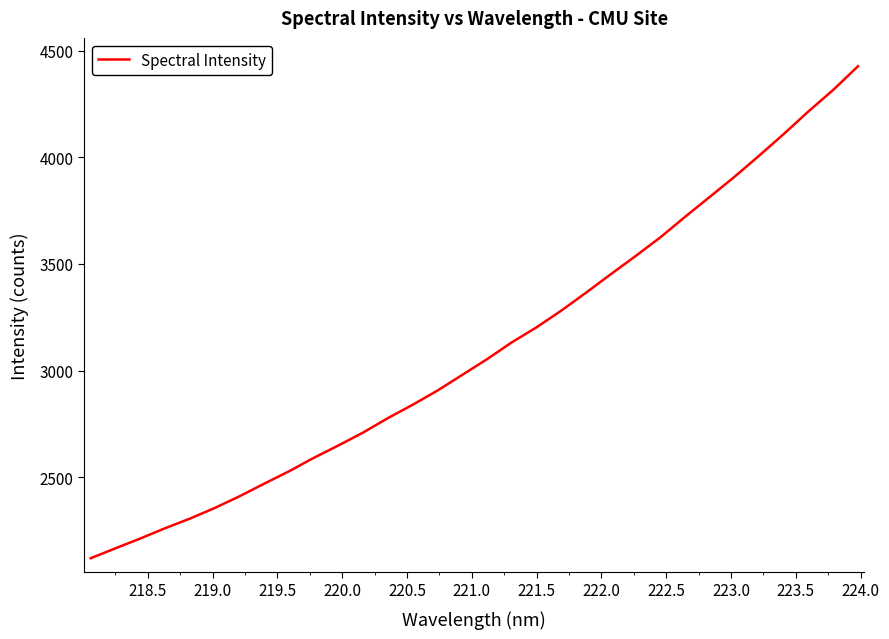

What is the difference between the maximum and minimum values?

2306.9